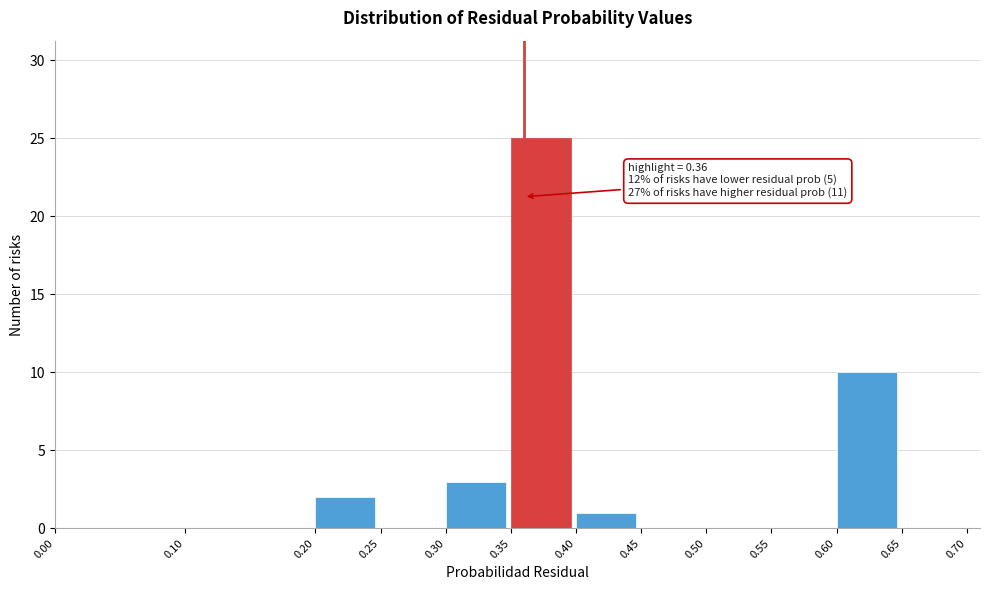

Over which range of the x-axis is the bar tallest?

0.35 to 0.40